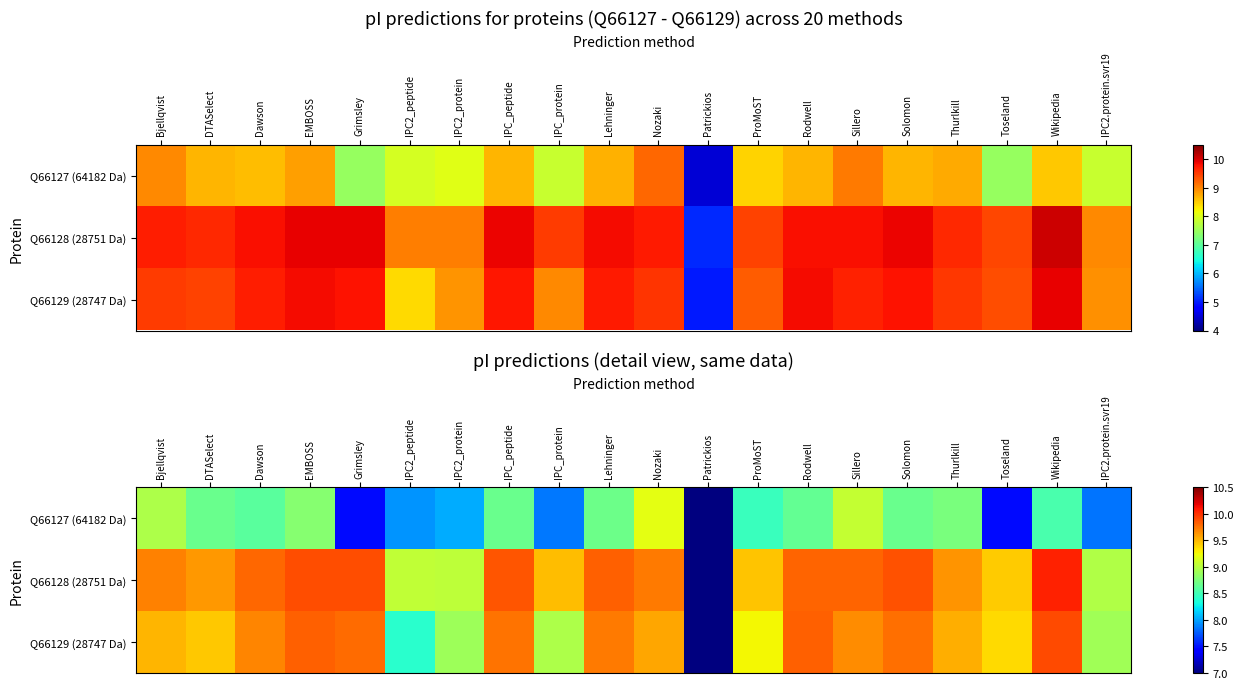

Rank the series at Wikipedia from lowest to highest value.

Q66127 (64182 Da), Q66129 (28747 Da), Q66128 (28751 Da)